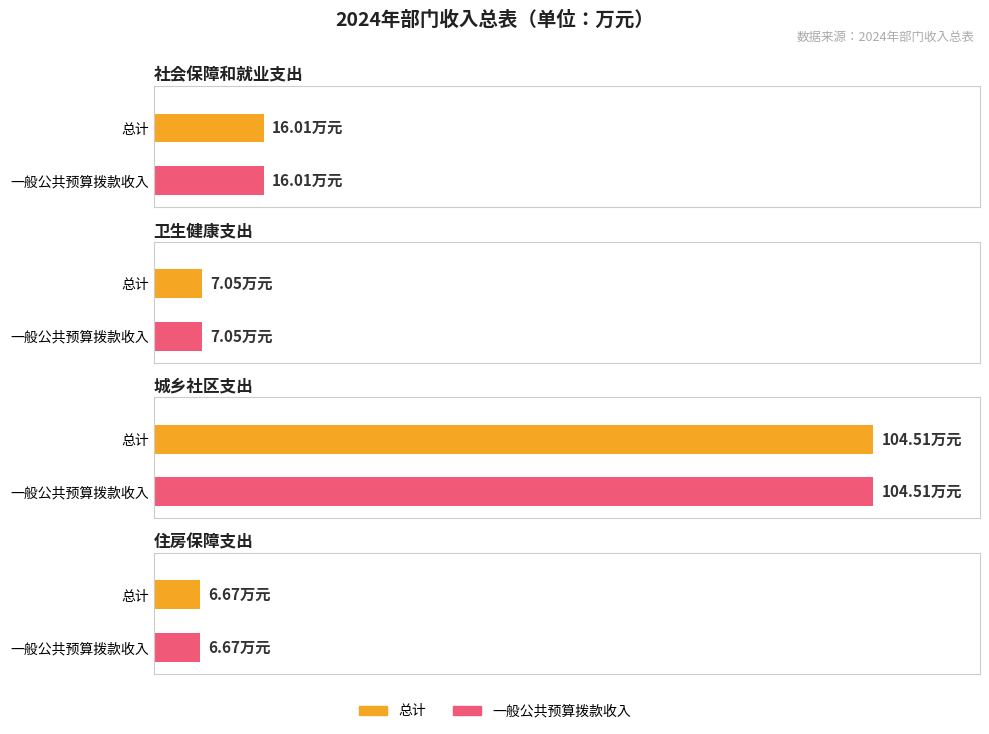

At which category is the sum across all series the highest?

城乡社区支出